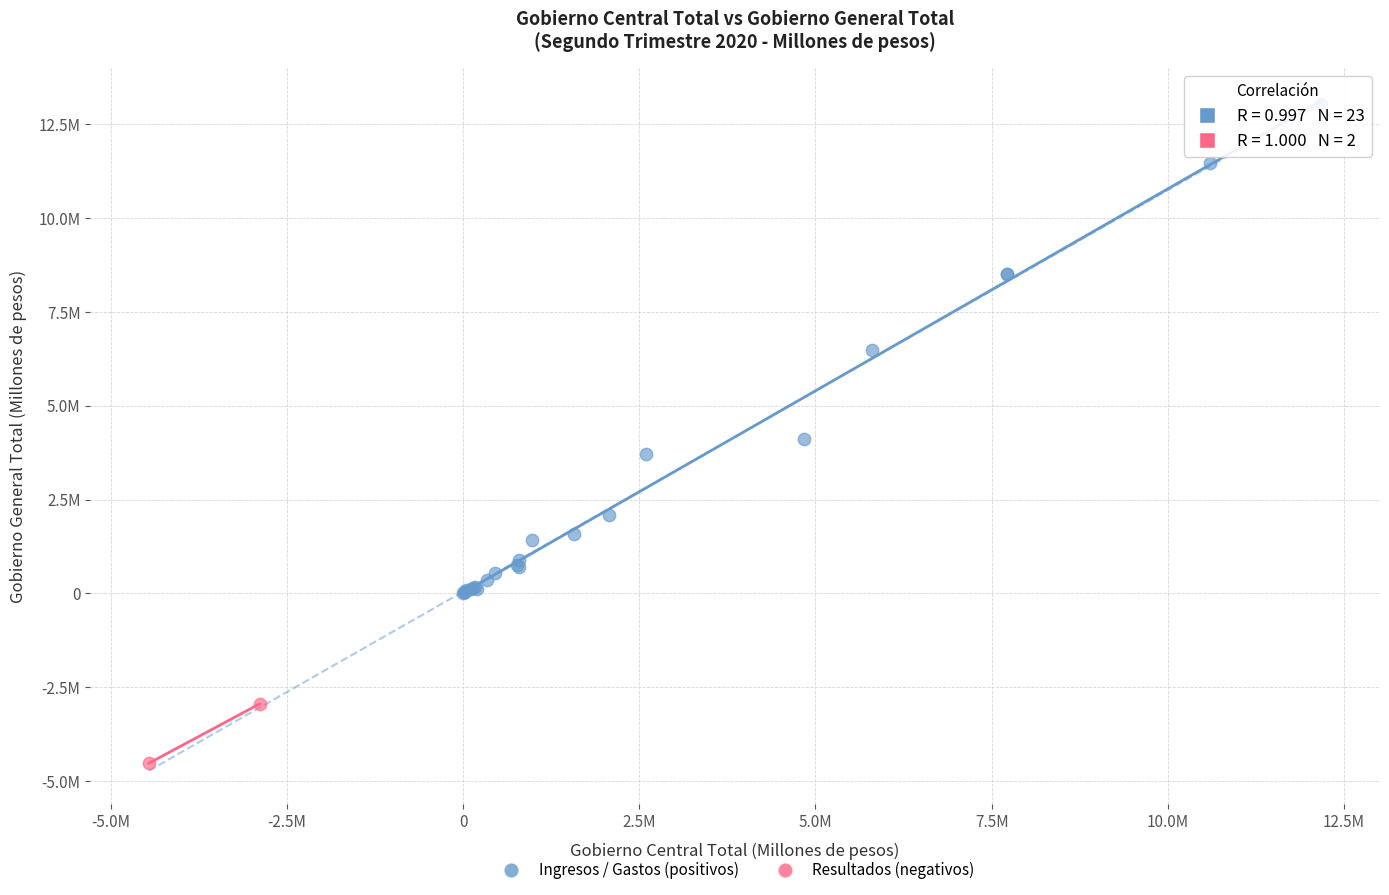

What are all the series names shown in the legend?

Ingresos / Gastos (positivos), Resultados (negativos)